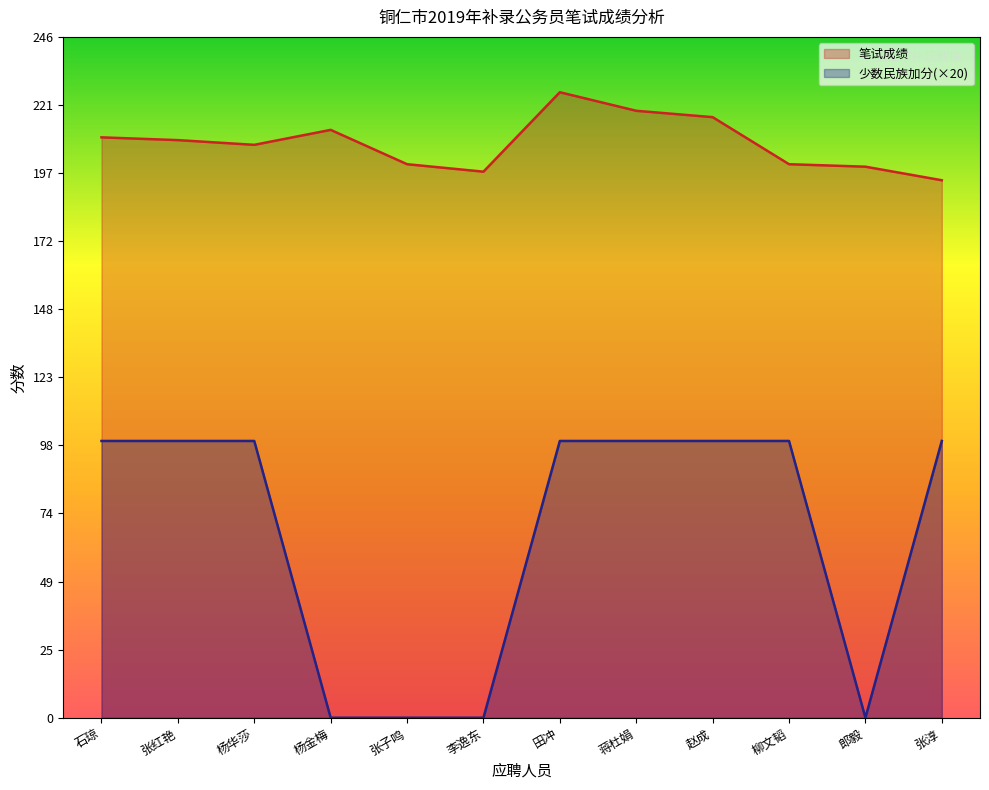

Reading left to right, list all the values displayed in this chart.

笔试成绩: 209.7	208.7	207.0	212.4	200.0	197.3	226.0	219.3	217.0	200.0	199.1	194.2
少数民族加分: 100.0	100.0	100.0	0.0	0.0	0.0	100.0	100.0	100.0	100.0	0.0	100.0